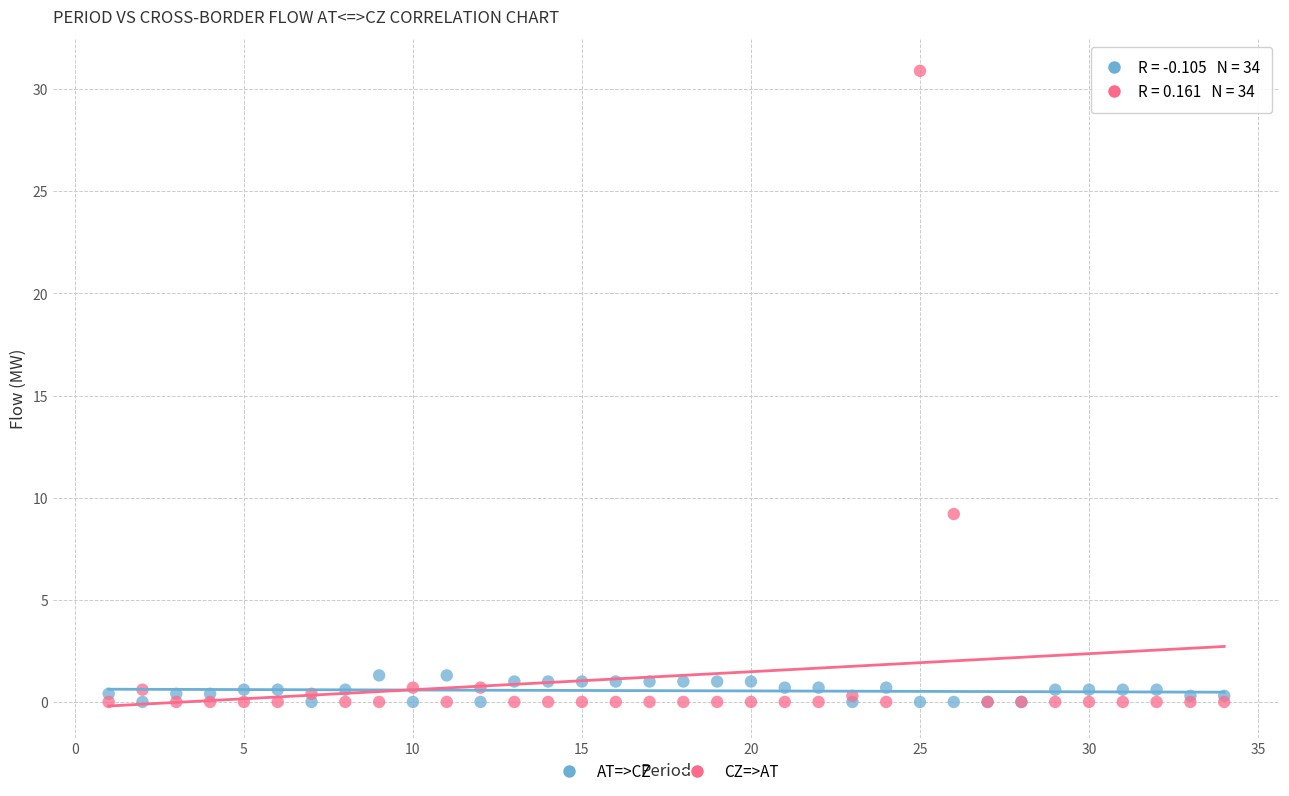

Which series contains the highest Y value?

CZ=>AT